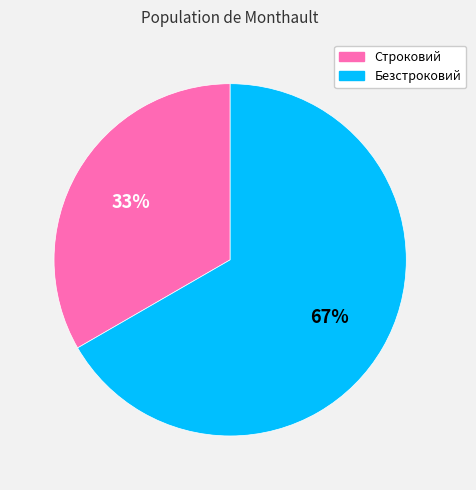

Combined, do Строковий and Безстроковий account for over 50%?

Yes